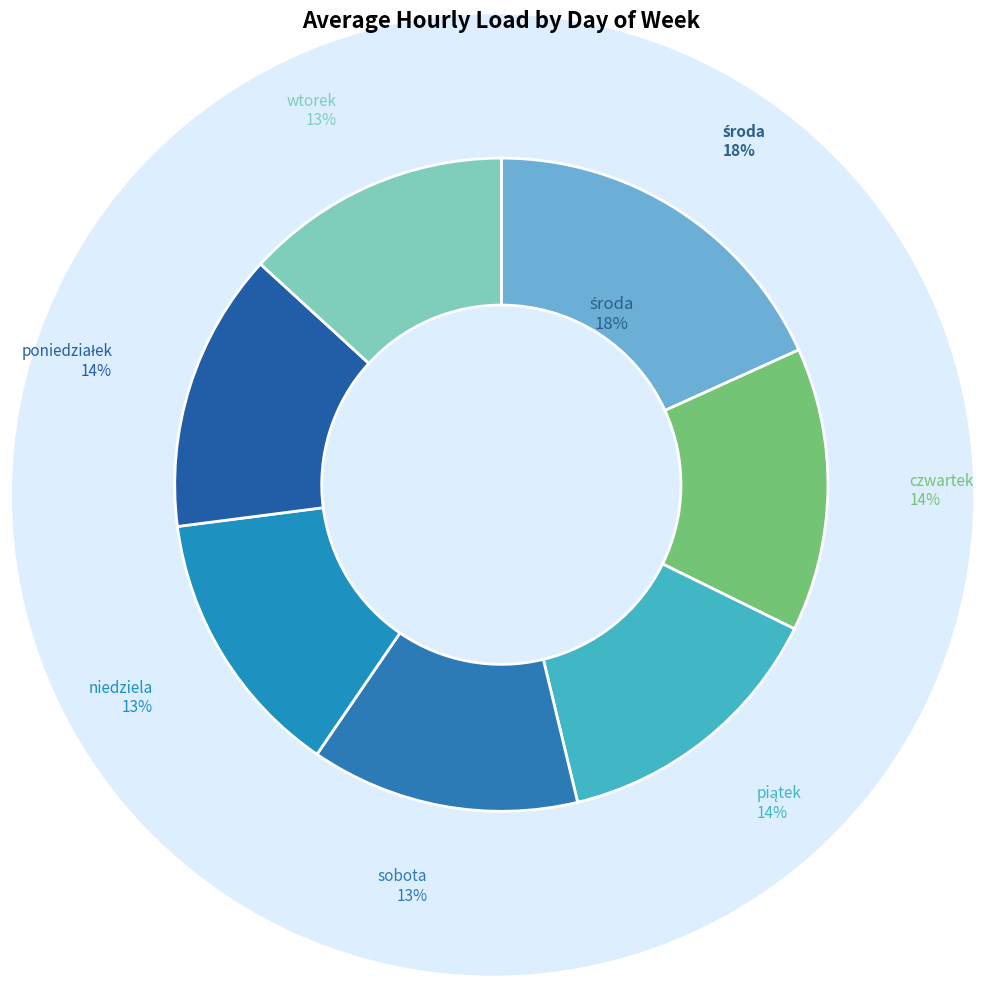

What percentage is NOT represented by piątek?

86.0%